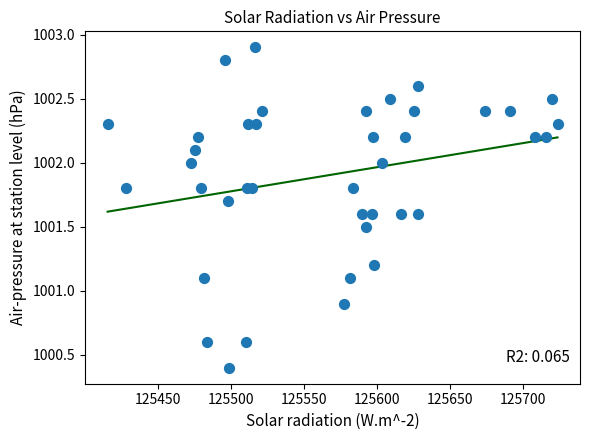

What is the range of X values (max minus min)?

307.9